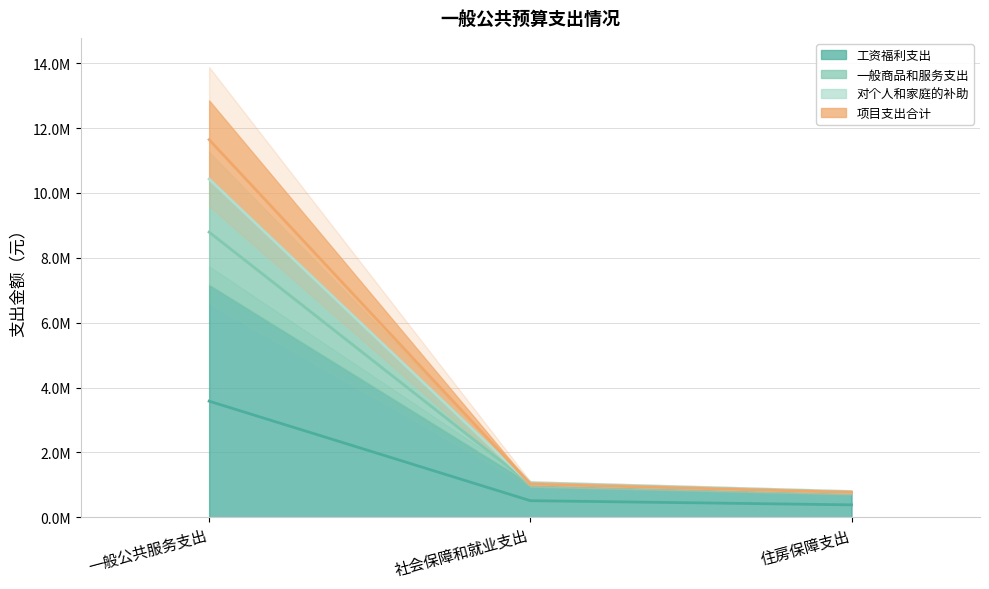

What are all the series names shown in the legend?

工资福利支出, 一般商品和服务支出, 对个人和家庭的补助, 项目支出合计